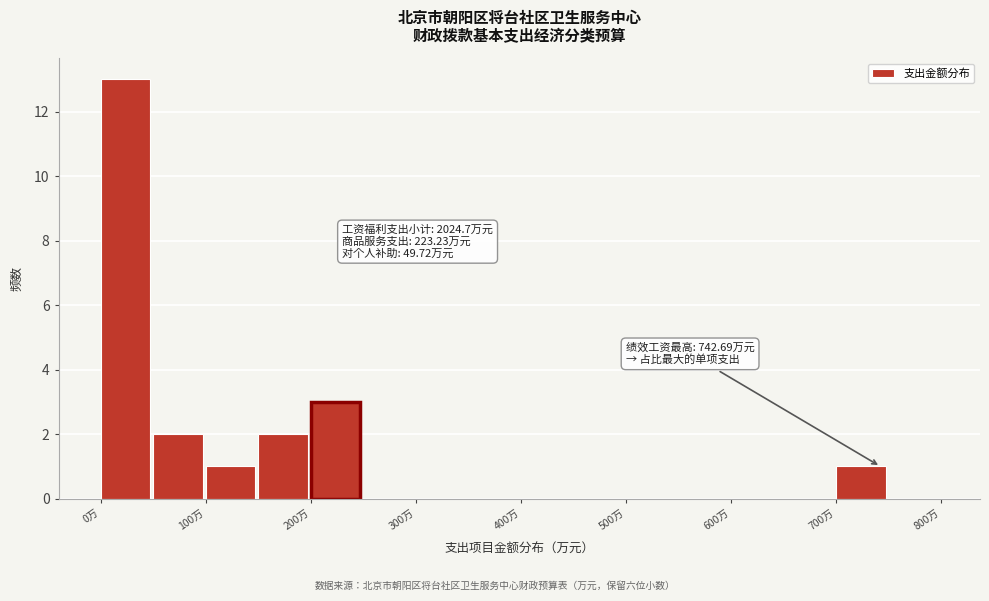

Which range on the x-axis has the tallest bar?

0 to 50